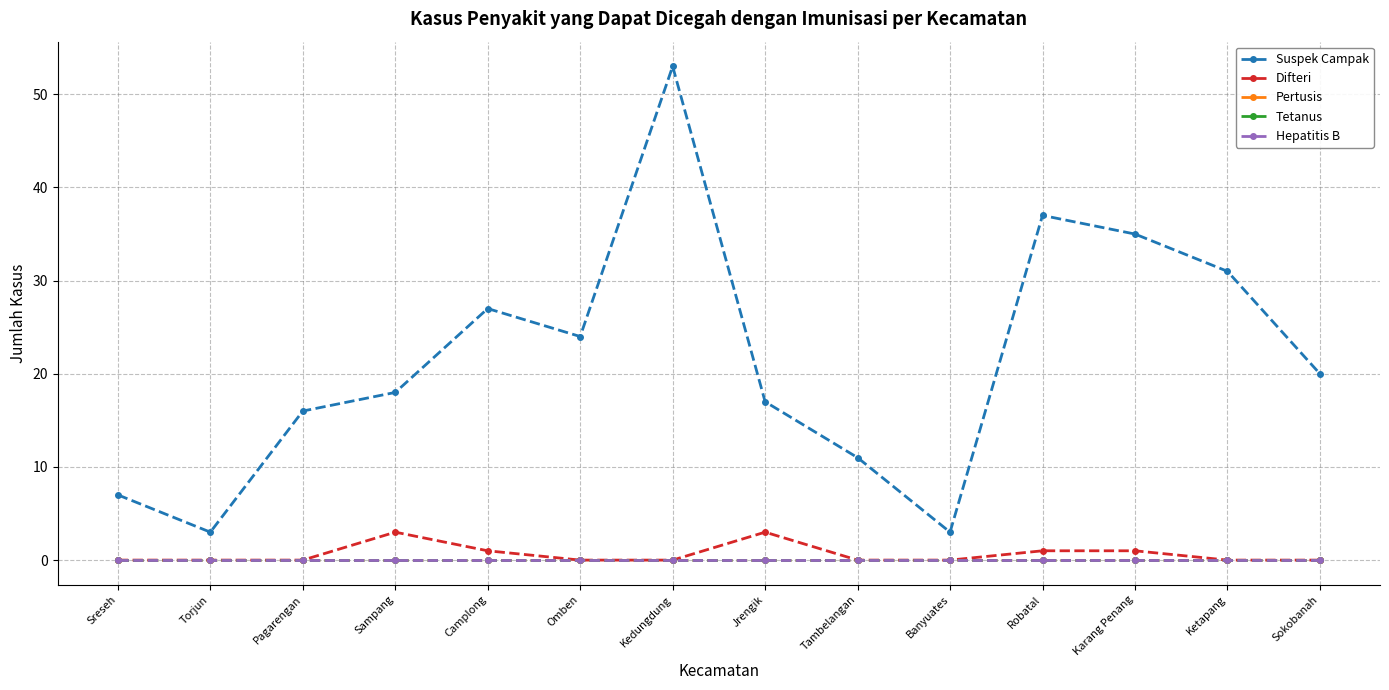

What is the label of the 5th point from the left?

Camplong